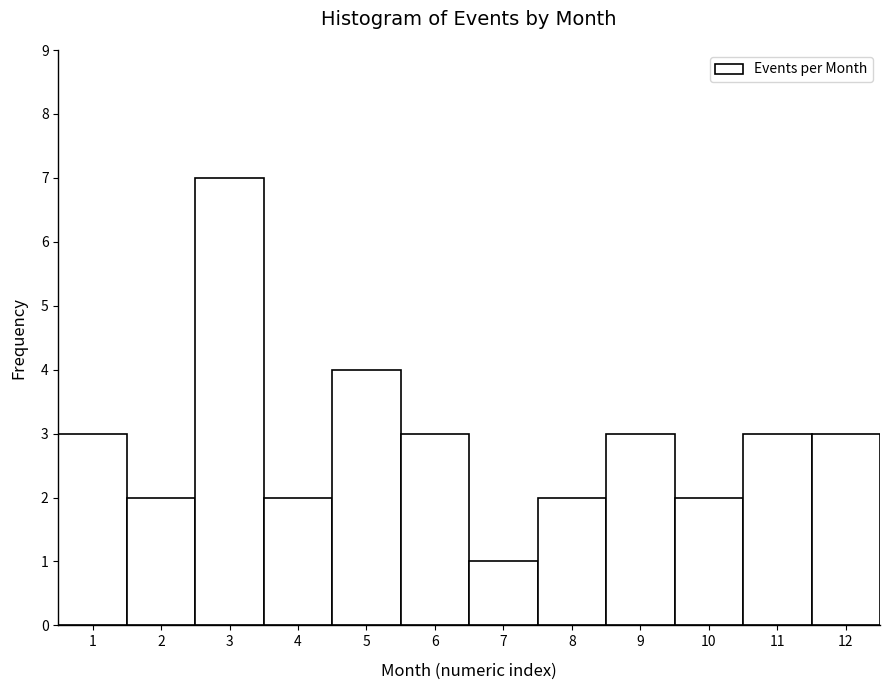

Reading left to right, transcribe this chart: for each bar, give the range it covers on the x-axis and its height. The values are not printed on the chart, so give them approximately, as read against the axis.

0.5 to 1.5: 3
1.5 to 2.5: 2
2.5 to 3.5: 7
3.5 to 4.5: 2
4.5 to 5.5: 4
5.5 to 6.5: 3
6.5 to 7.5: 1
7.5 to 8.5: 2
8.5 to 9.5: 3
9.5 to 10.5: 2
10.5 to 11.5: 3
11.5 to 12.5: 3